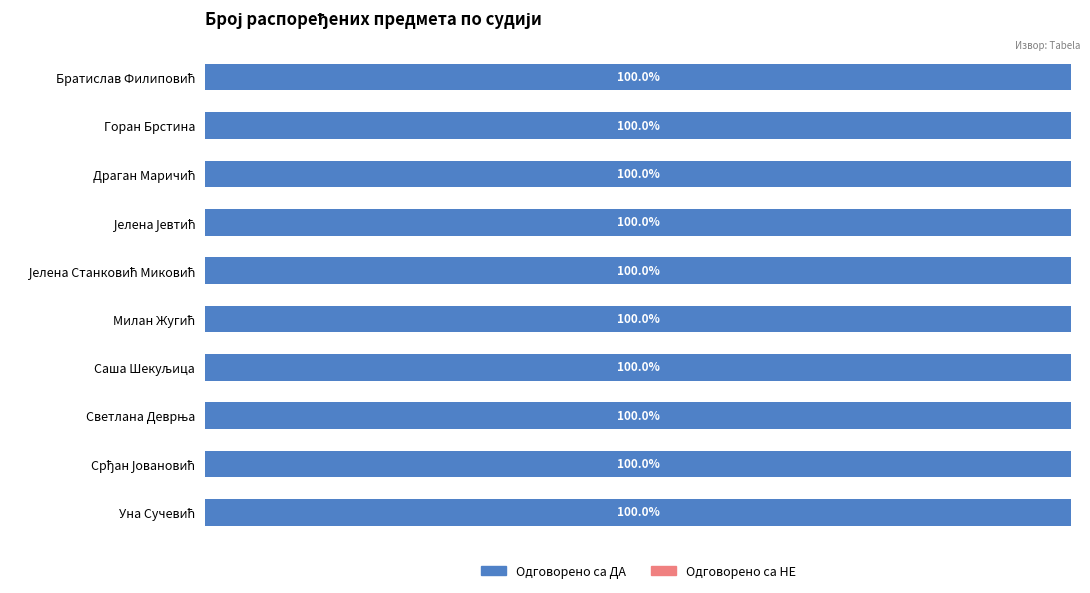

How many groups of bars are there?

10